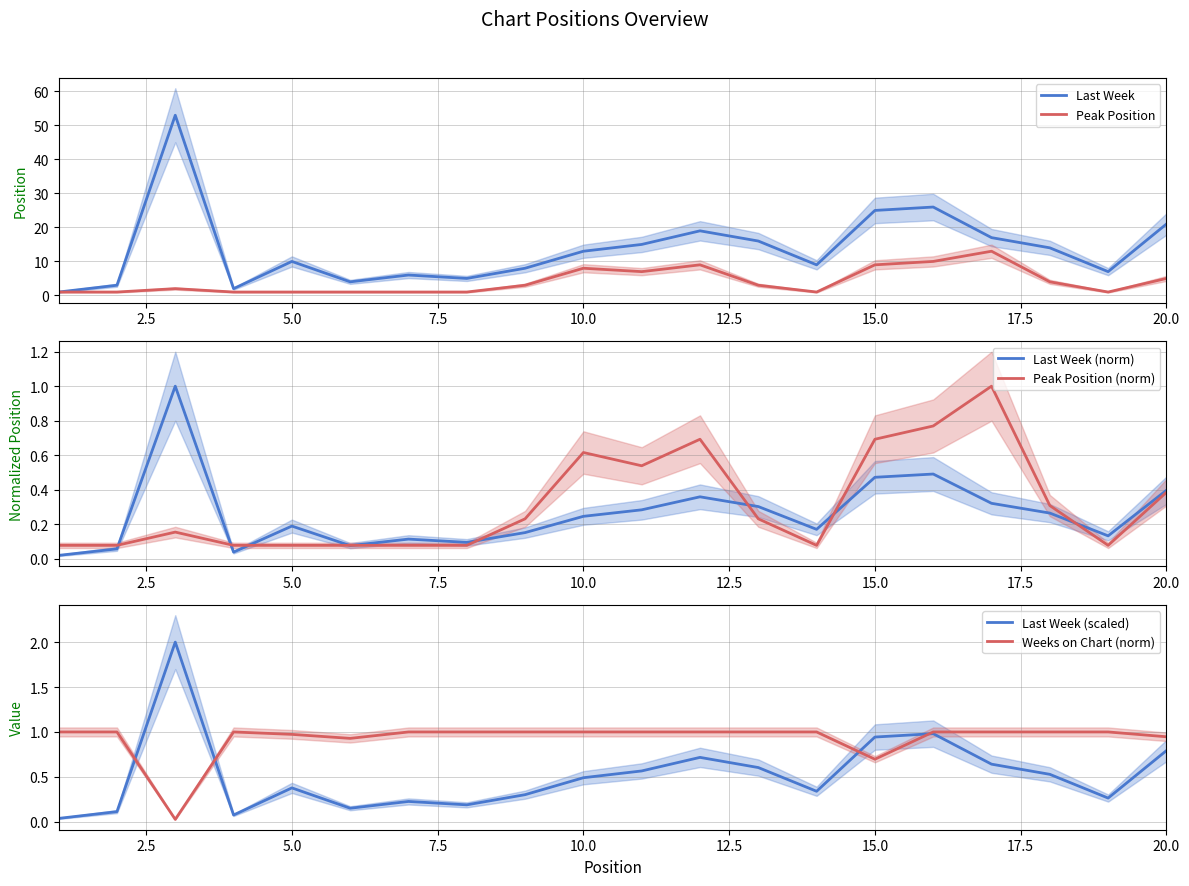

What is the highest value of the Peak Position series?

13